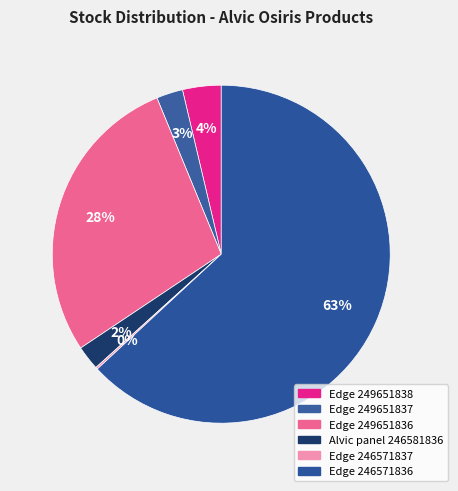

Which slice is the smallest?

Edge 246571837